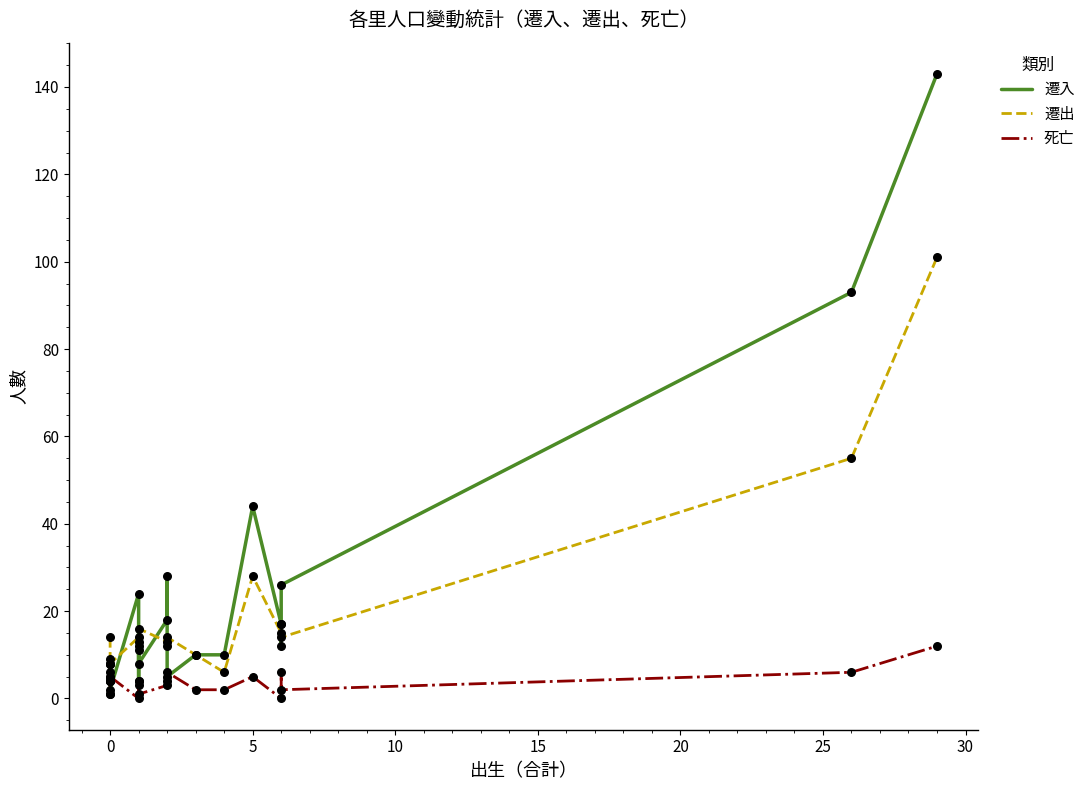

Is the value of 死亡 at 20 greater than the value of 遷入 at 35?

No